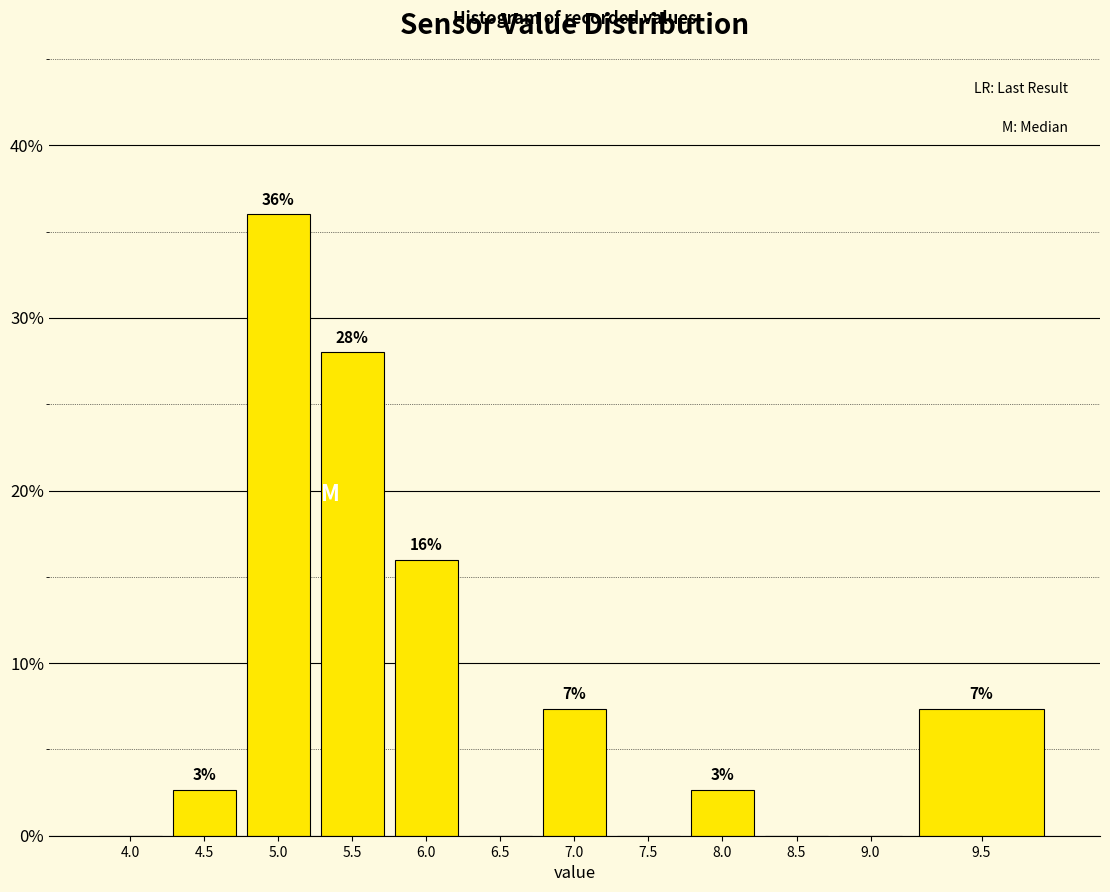

Are the bars horizontal?

No